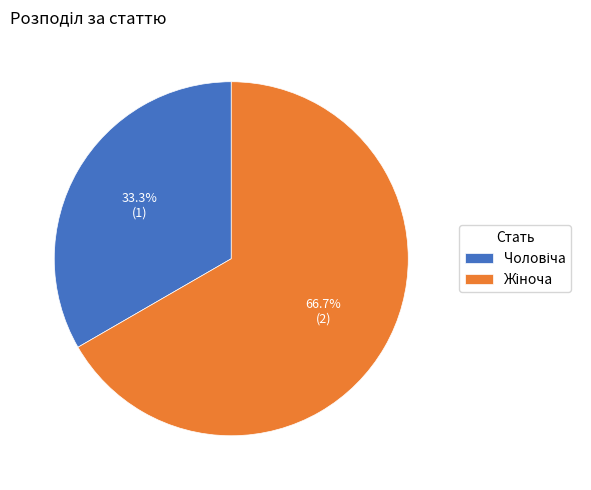

Does any single category account for the majority?

Yes